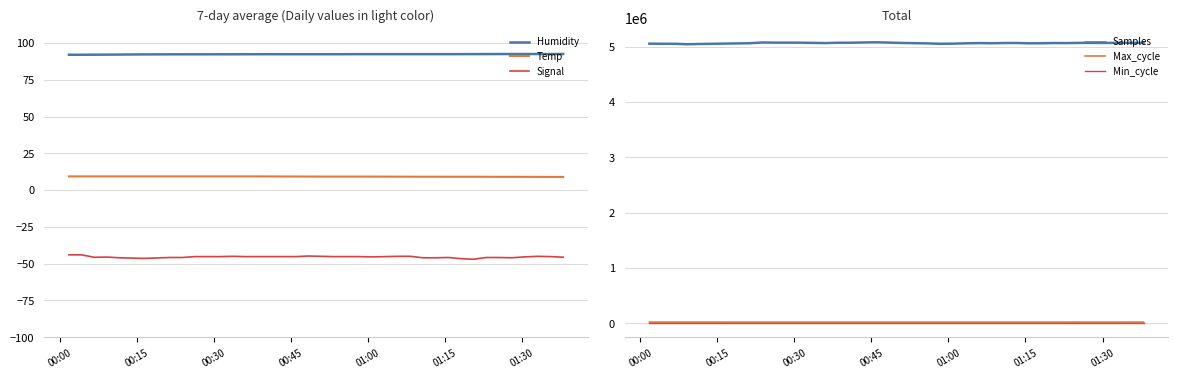

What is the lowest value of the Temp series?

9.0